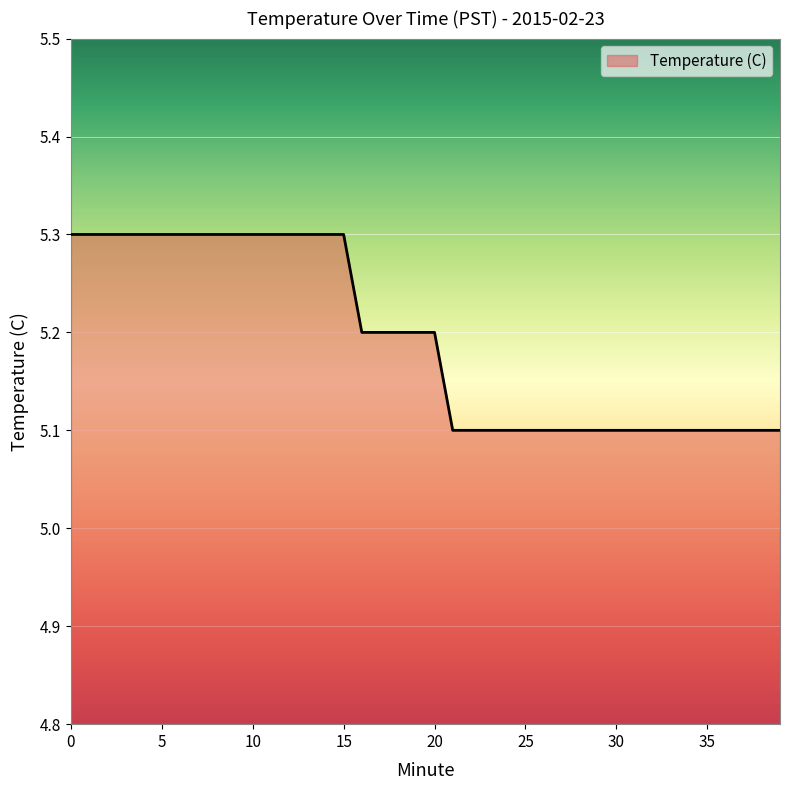

What is the maximum value shown in the chart?

5.3